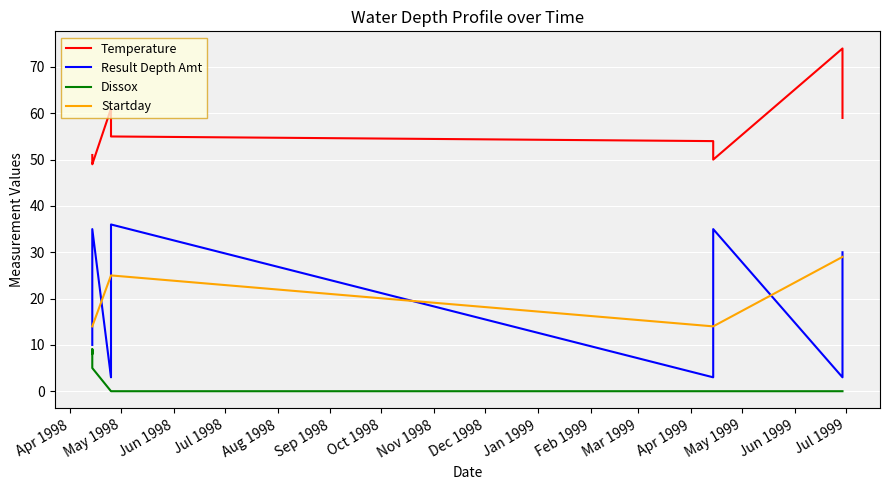

Reading right to left, transcribe all the data shown in this chart.

Temperature: 59	59	60	62	63	66	69	72	73	74	50	50	50	50	50	50	50	50	50	50	51	54	55	55	55	56	56	56	56	56	58	60	60	61	49	49	49	50	50	51
Result Depth Amt: 30	27	24	21	18	15	12	9	6	3	35	33	30	27	24	21	18	15	12	9	6	3	36	33	30	27	24	21	18	15	12	9	6	3	35	30	25	20	15	10
Dissox: 0	0	0	0	0	0	0	0	0	0	0	0	0	0	0	0	0	0	0	0	0	0	0	0	0	0	0	0	0	0	0	0	0	0	5	9	9	9	8	9
Startday: 29	29	29	29	29	29	29	29	29	29	14	14	14	14	14	14	14	14	14	14	14	14	25	25	25	25	25	25	25	25	25	25	25	25	14	14	14	14	14	14